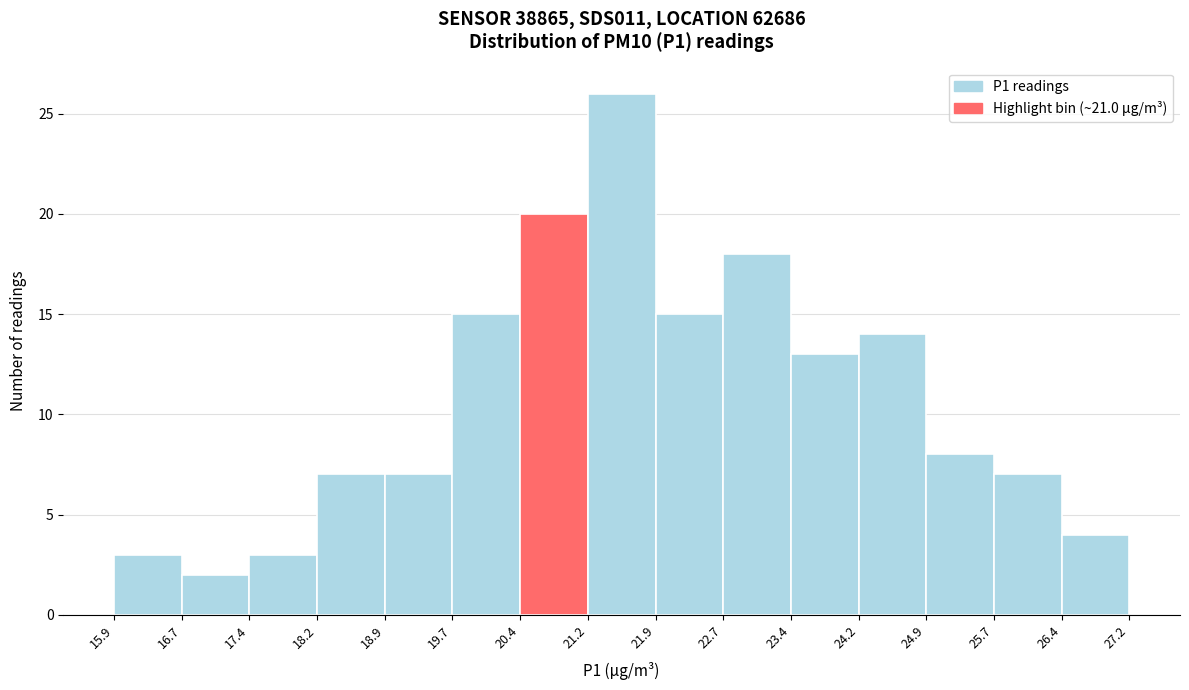

Over which range of the x-axis is the bar tallest?

21.2 to 21.9